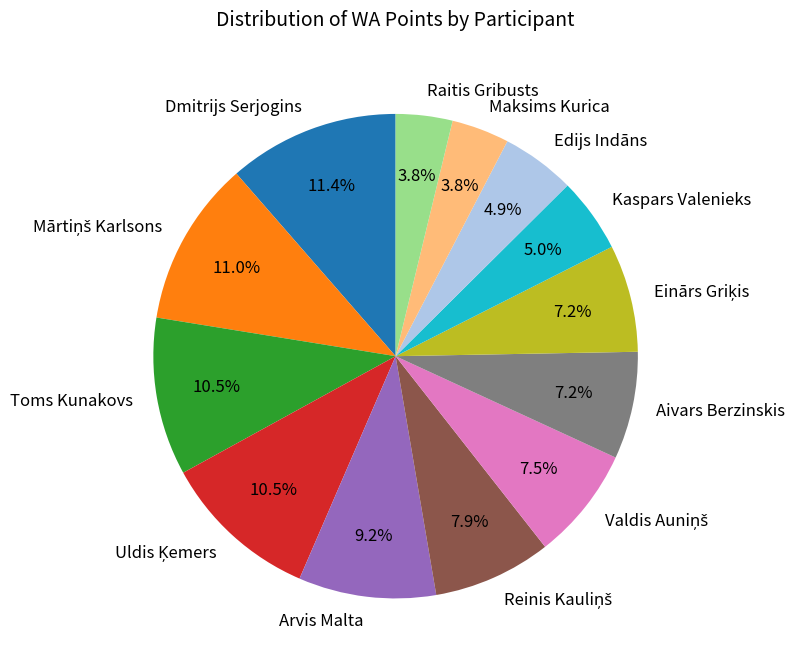

Does any single category account for the majority?

No